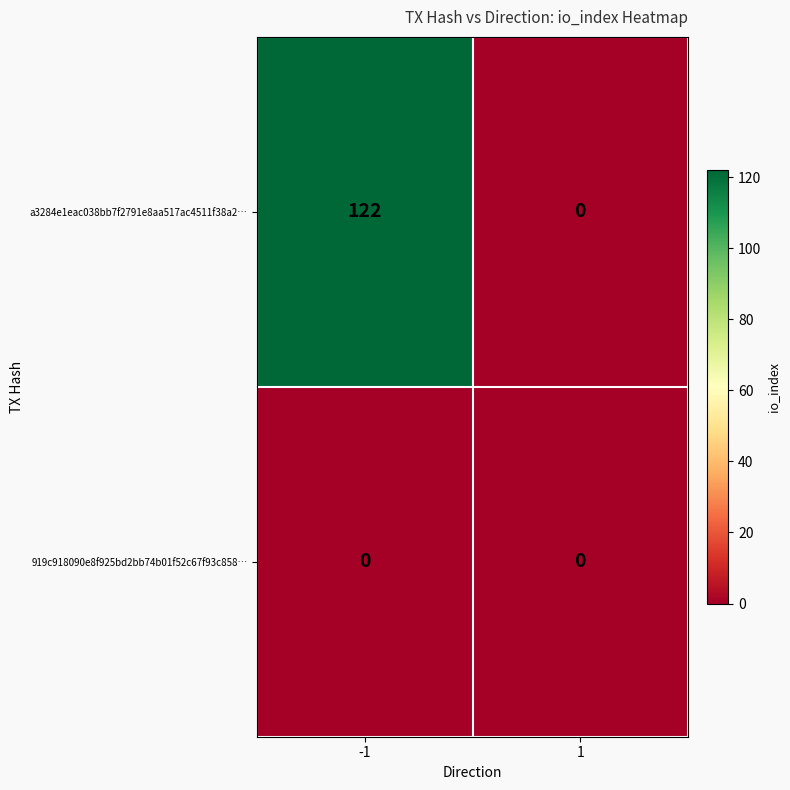

Rank the series by their average value, from lowest to highest.

919c918090e8f925bd2bb74b01f52c67f93c858…, a3284e1eac038bb7f2791e8aa517ac4511f38a2…